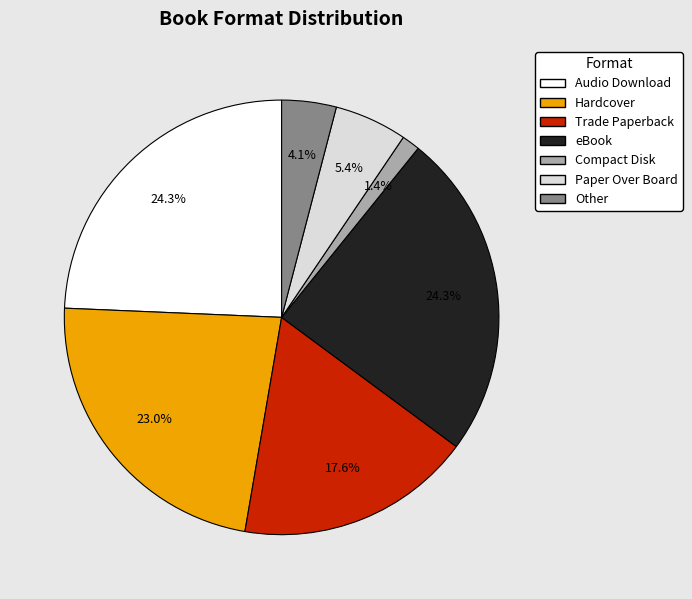

Which category has the smallest portion of the pie?

Compact Disk